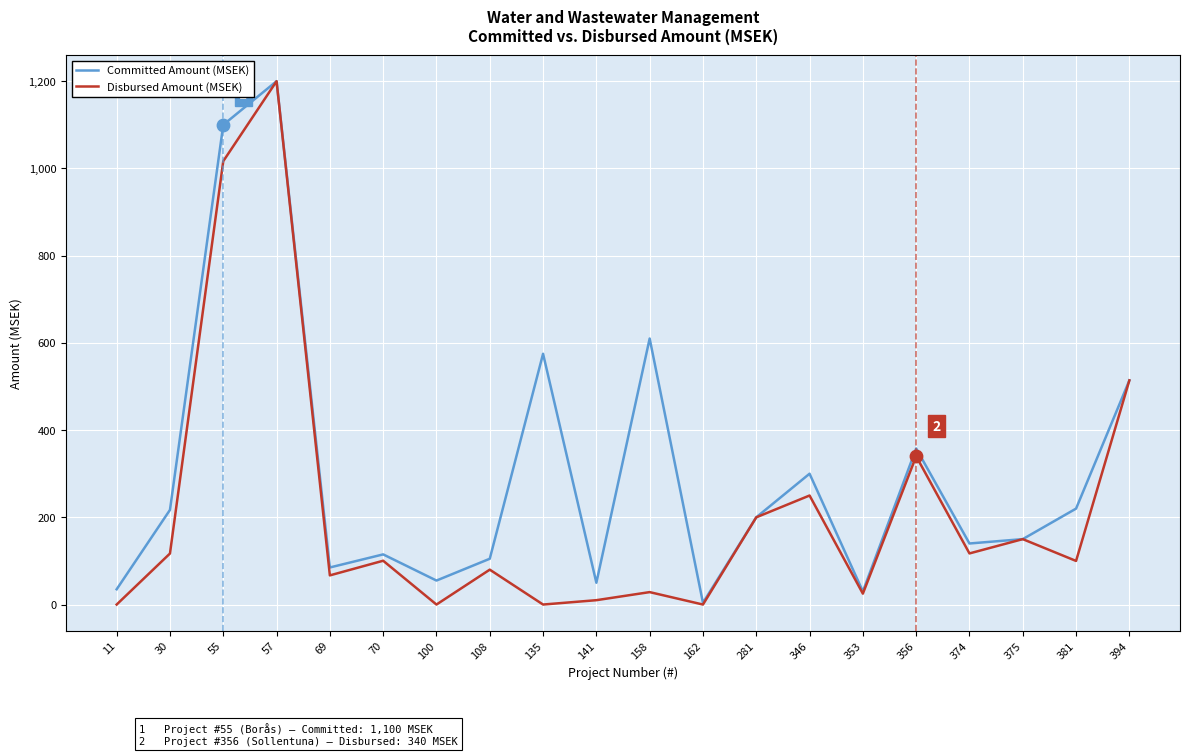

Which series has the largest range (max minus min)?

Disbursed Amount (MSEK)